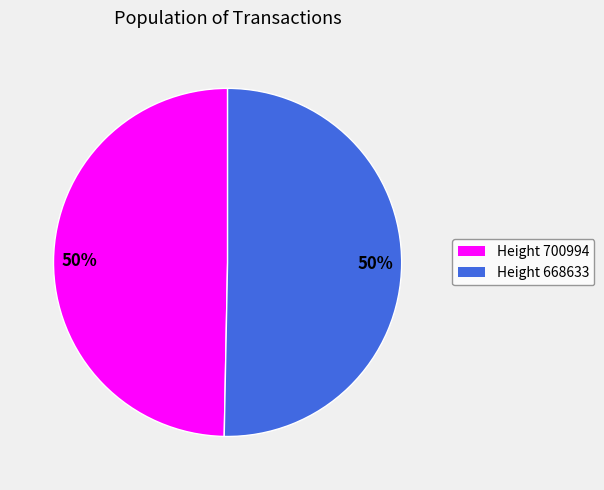

To the nearest percent, what is the average slice percentage?

50%